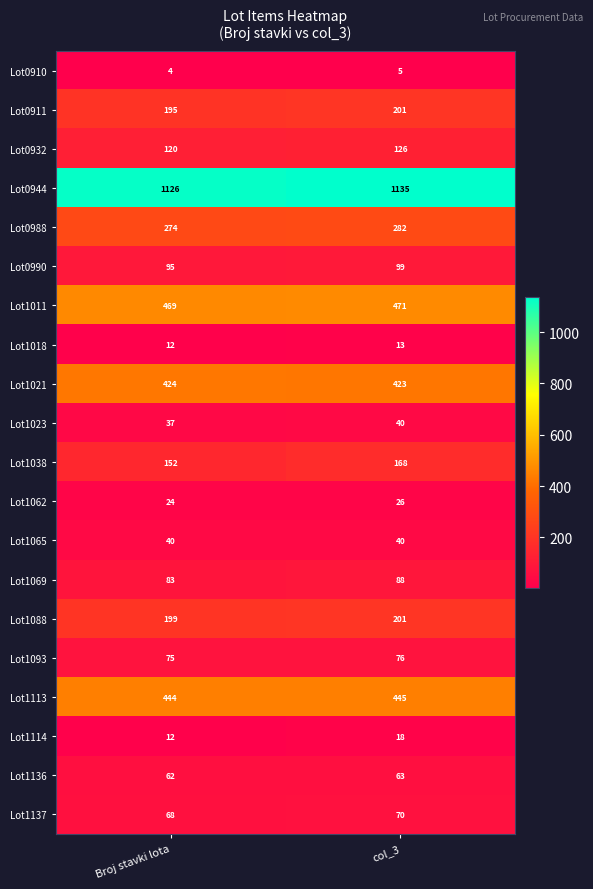

What is the approximate value of Lot1137 at col_3?

70